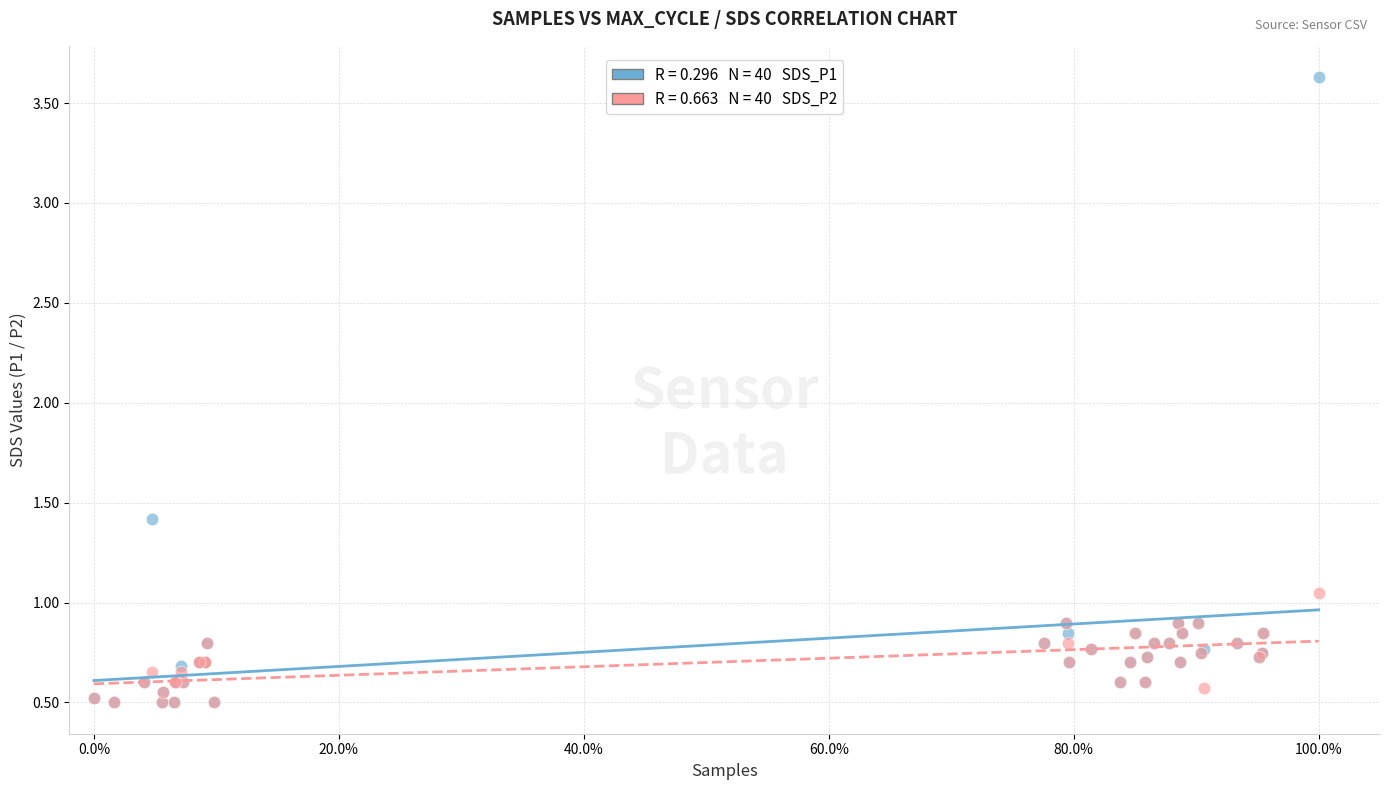

Across all series, what Y value is closest to 2?

1.4